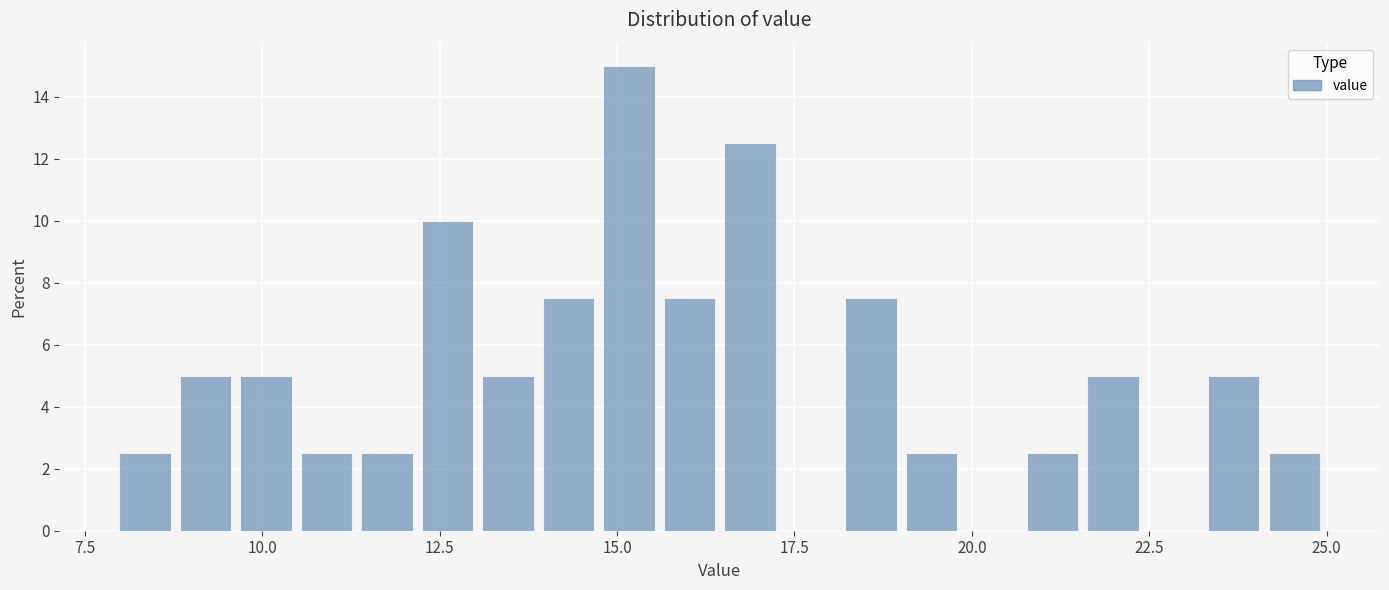

Read against the x-axis, roughly where is the centre of the tallest bar?

15.0